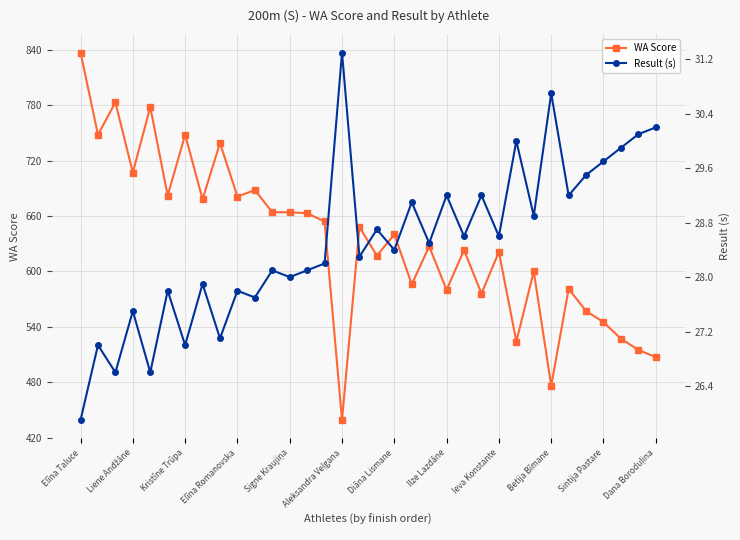

The Result (s) series shows 29.9 at 31. True or false?

True